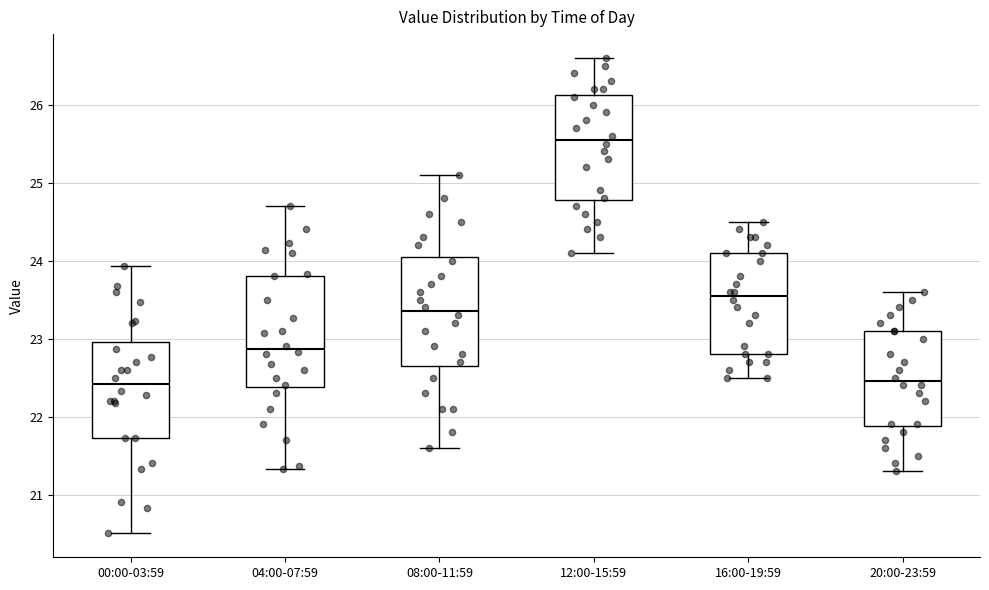

Where does the lower whisker of the box for 08:00-11:59 end on the y-axis? The values are not printed on the chart, so give them approximately, as read against the axis.

21.6